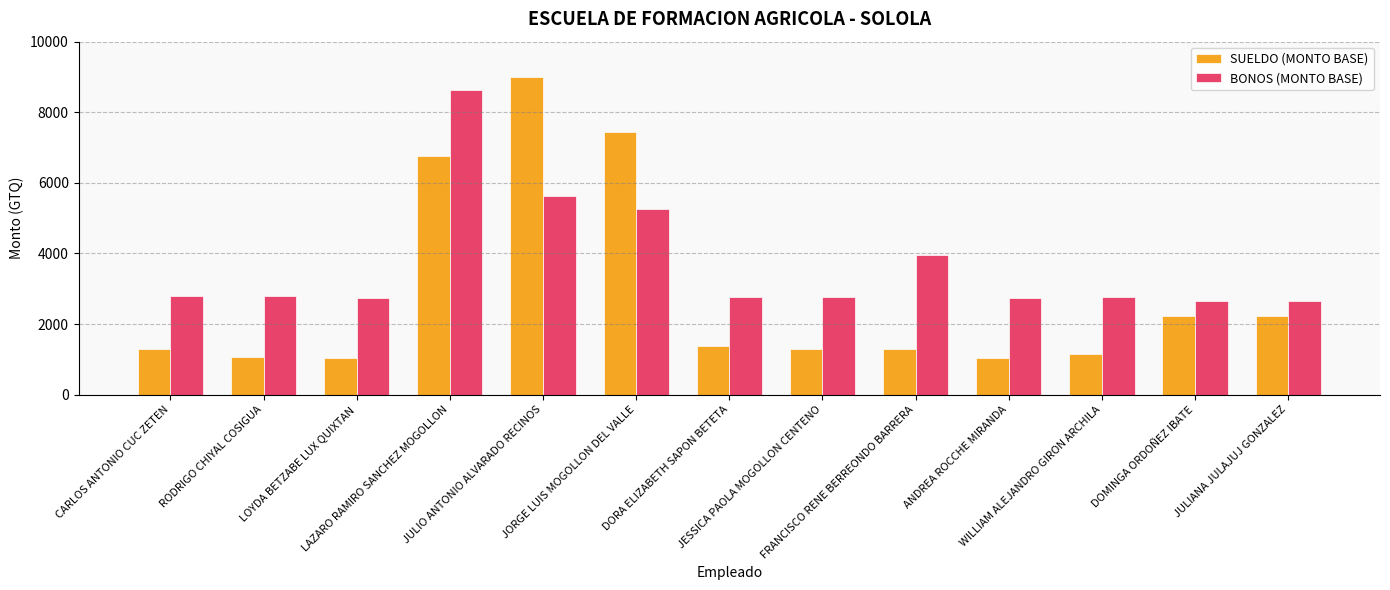

Where is SUELDO (MONTO BASE) nearest to the value 5017?

LAZARO RAMIRO SANCHEZ MOGOLLON